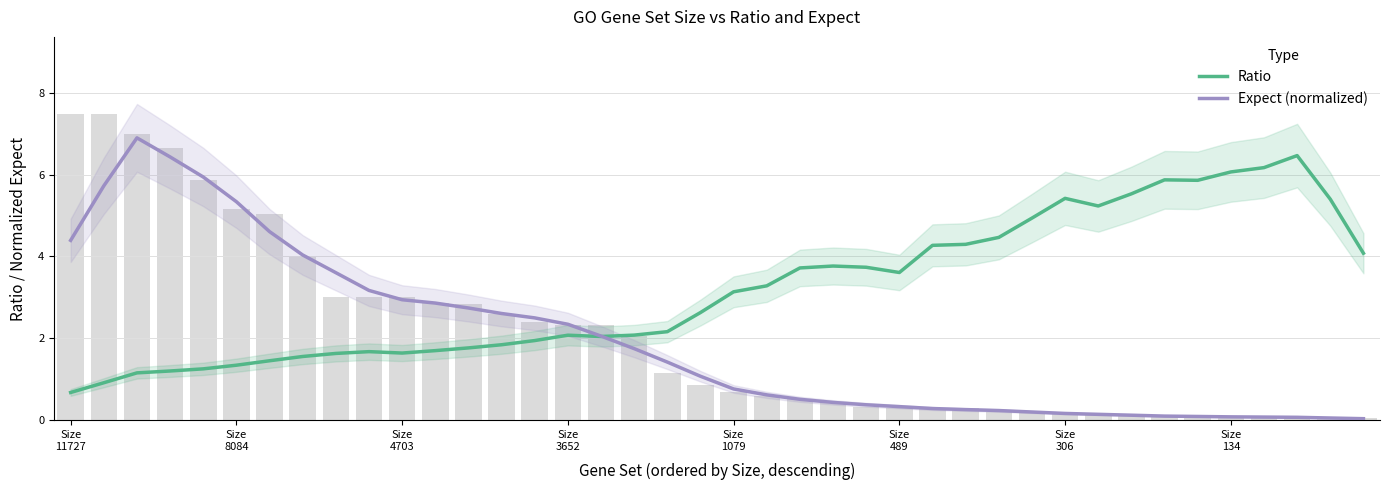

The Expect (normalized) series shows 0.8 at Size 1079. True or false?

True